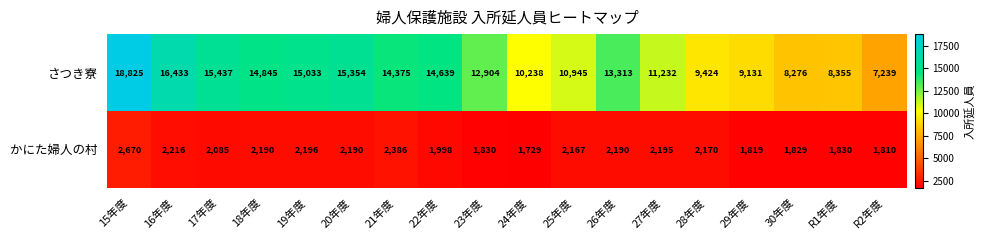

Rank the series by their maximum value, from lowest to highest.

かにた婦人の村, さつき寮